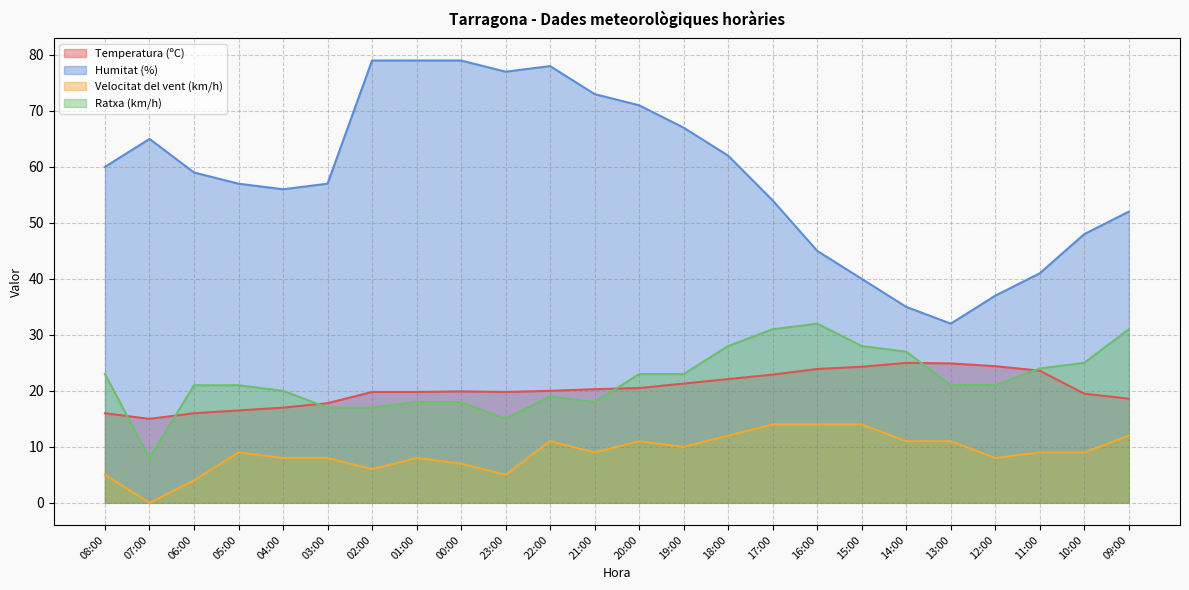

Which series changed the most between 20:00 and 16:00?

Humitat (%)